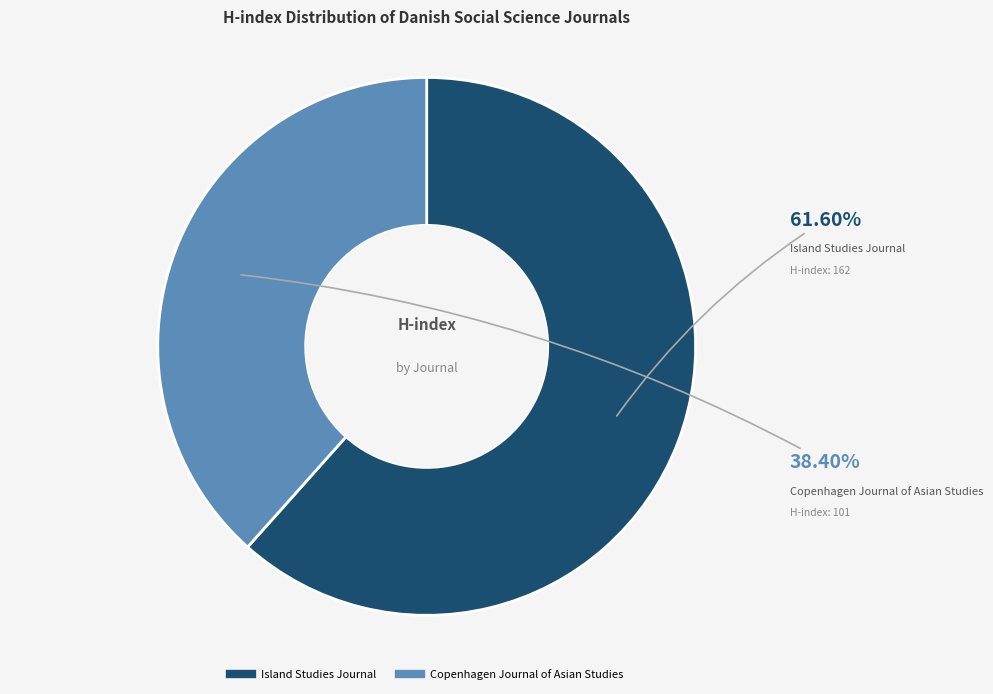

To the nearest percent, what percentage of the pie is Island Studies Journal?

62%